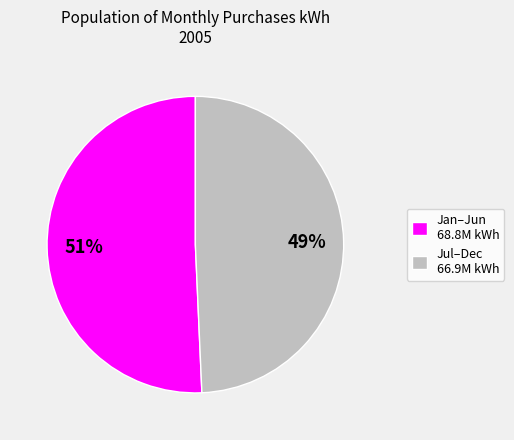

What is the smallest slice in the pie chart?

Jul–Dec 66.9M kWh